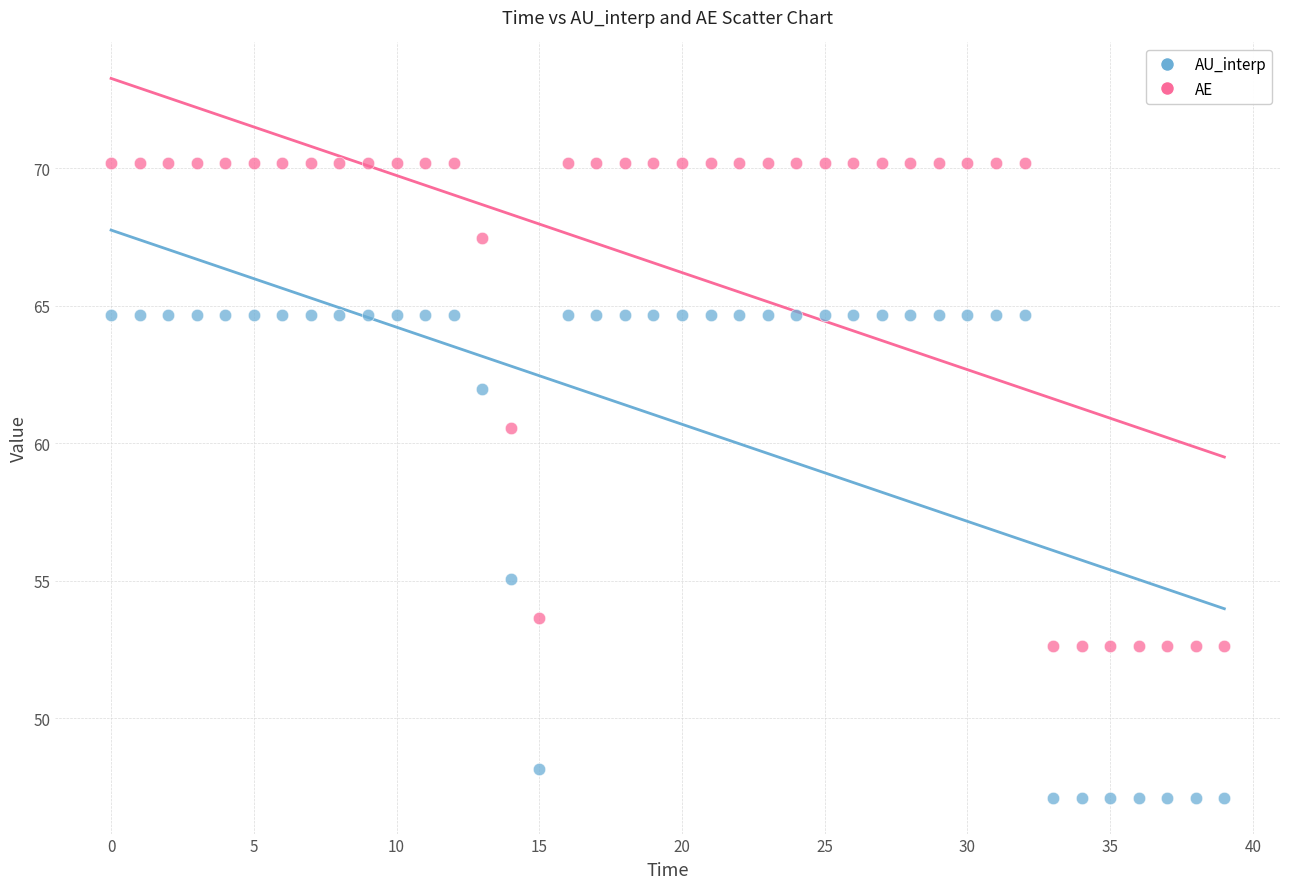

Which series reaches the maximum Y coordinate?

AE